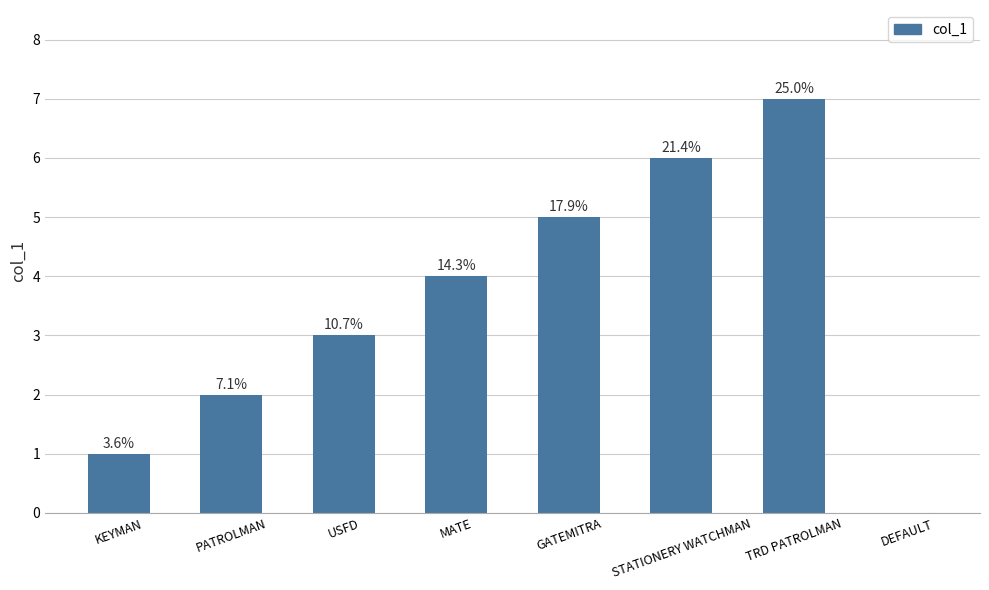

What is the ratio of the value at USFD to the value at KEYMAN?

3.0